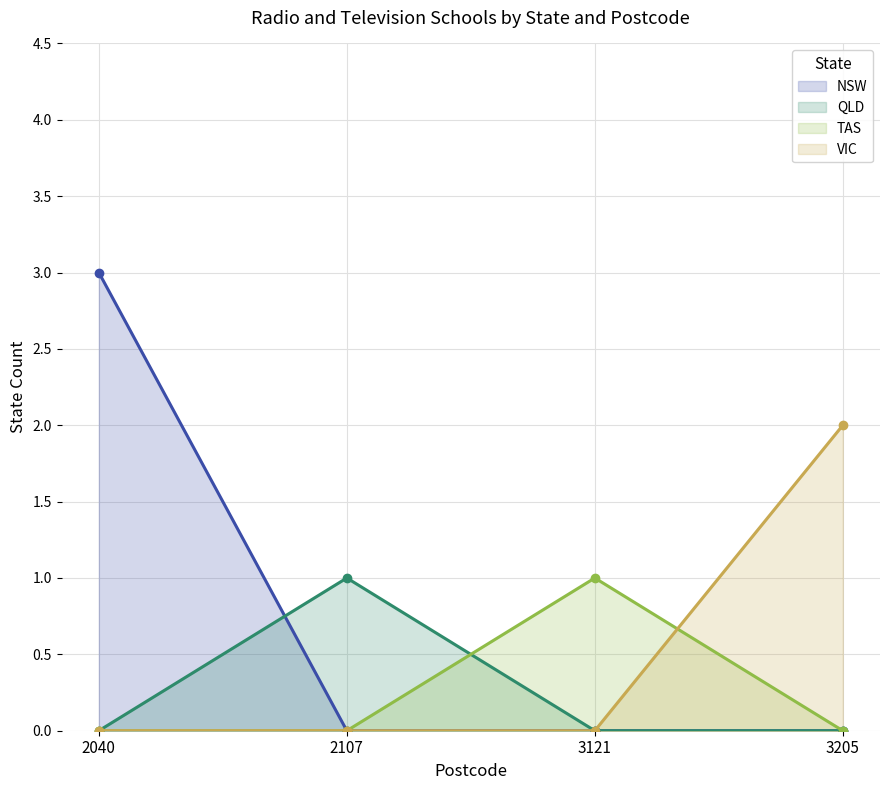

What is the difference between the maximum and second lowest values in the NSW series?

3